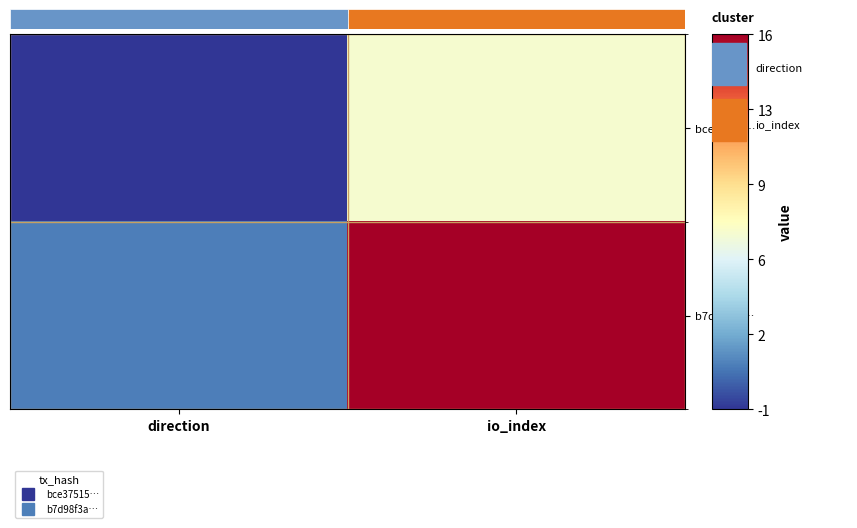

What is the difference between the bce37515… values at direction and io_index?

8